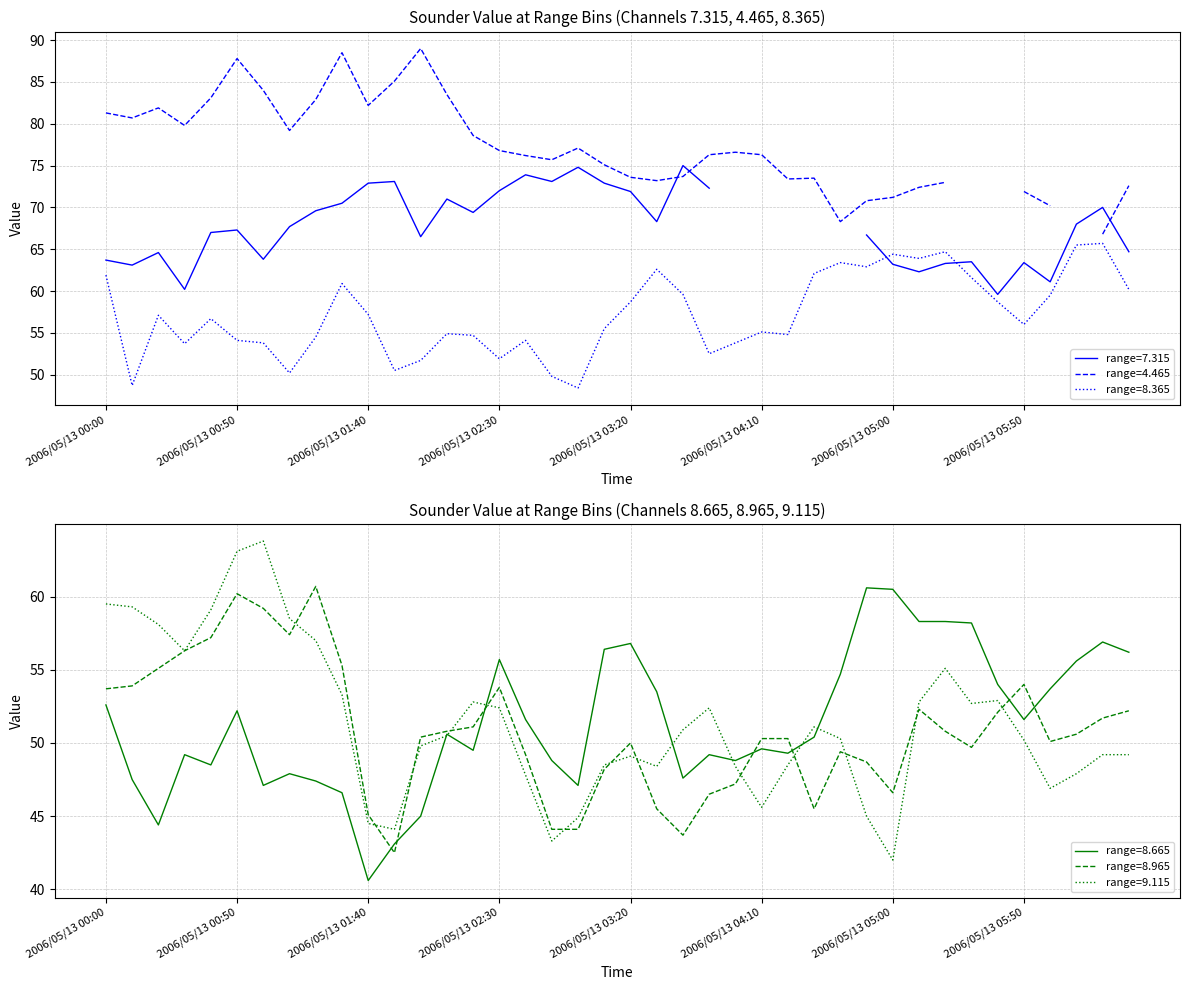

At which label does range=8.665 reach its minimum?

2006/05/13 01:40